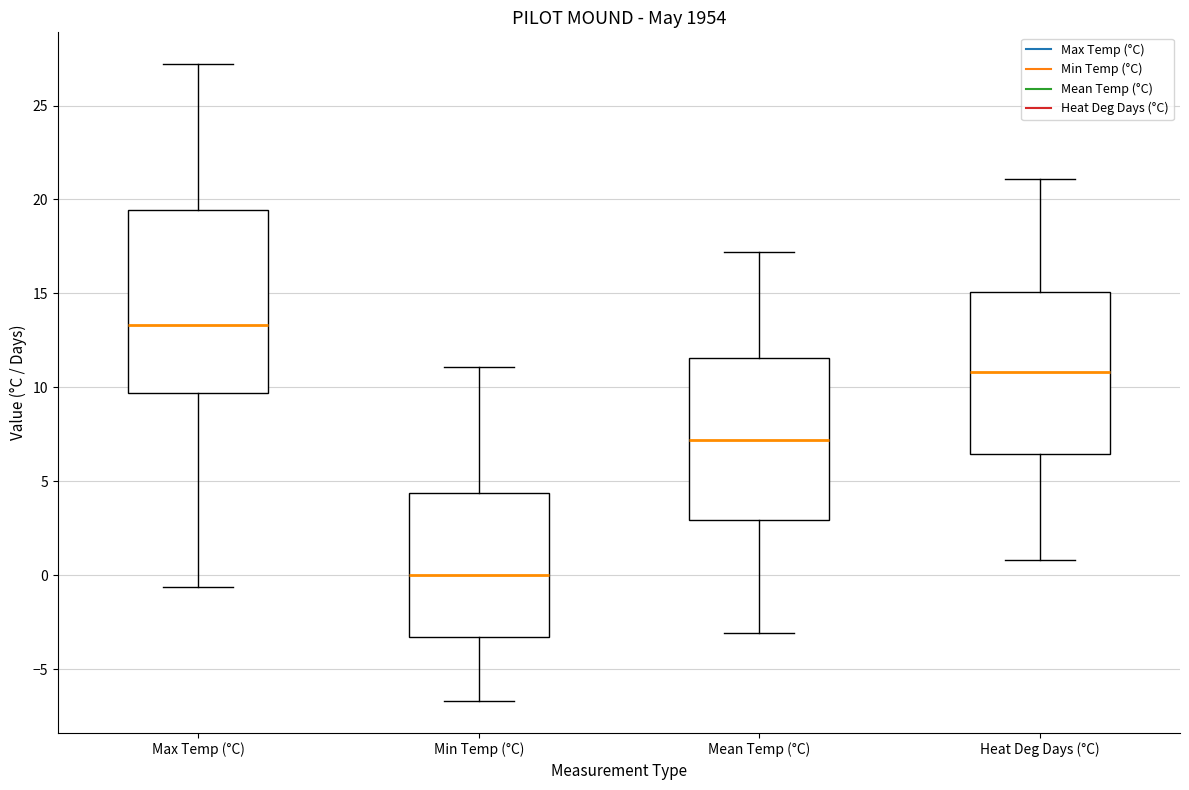

Reading left to right, read every box against the y-axis: the position of its median line, the range the box covers, and the ends of its whiskers. The values are not printed on the chart, so give them approximately, as read against the axis.

Max Temp (°C): median 13.5, box 9.5 to 19.5, whiskers -0.5 to 27.0
Min Temp (°C): median 0.0, box -3.5 to 4.5, whiskers -6.5 to 11.0
Mean Temp (°C): median 7.0, box 3.0 to 11.5, whiskers -3.0 to 17.0
Heat Deg Days (°C): median 11.0, box 6.5 to 15.0, whiskers 1.0 to 21.0